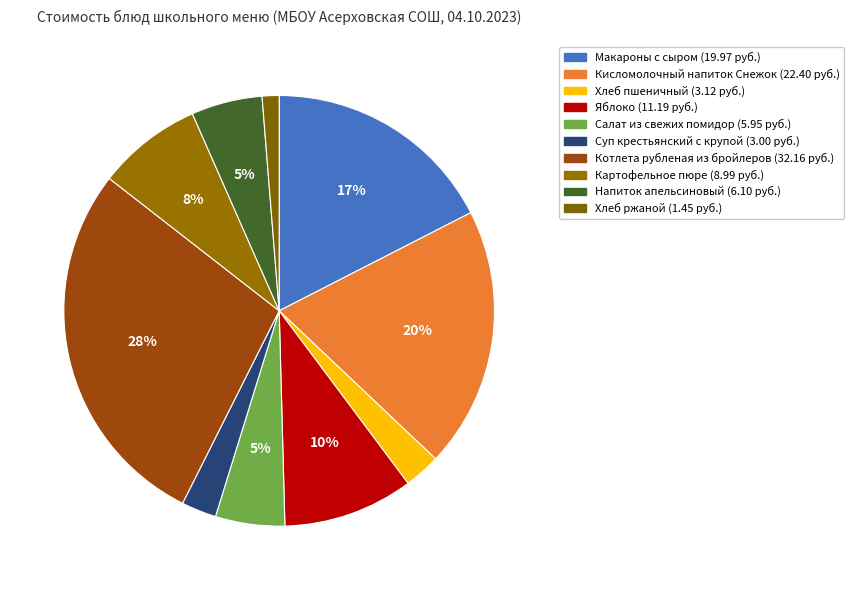

Rank the categories by value from lowest to highest.

Хлеб ржаной, Суп крестьянский с крупой, Хлеб пшеничный, Салат из свежих помидор, Напиток апельсиновый, Картофельное пюре, Яблоко, Макароны с сыром, Кисломолочный напиток Снежок, Котлета рубленая из бройлеров